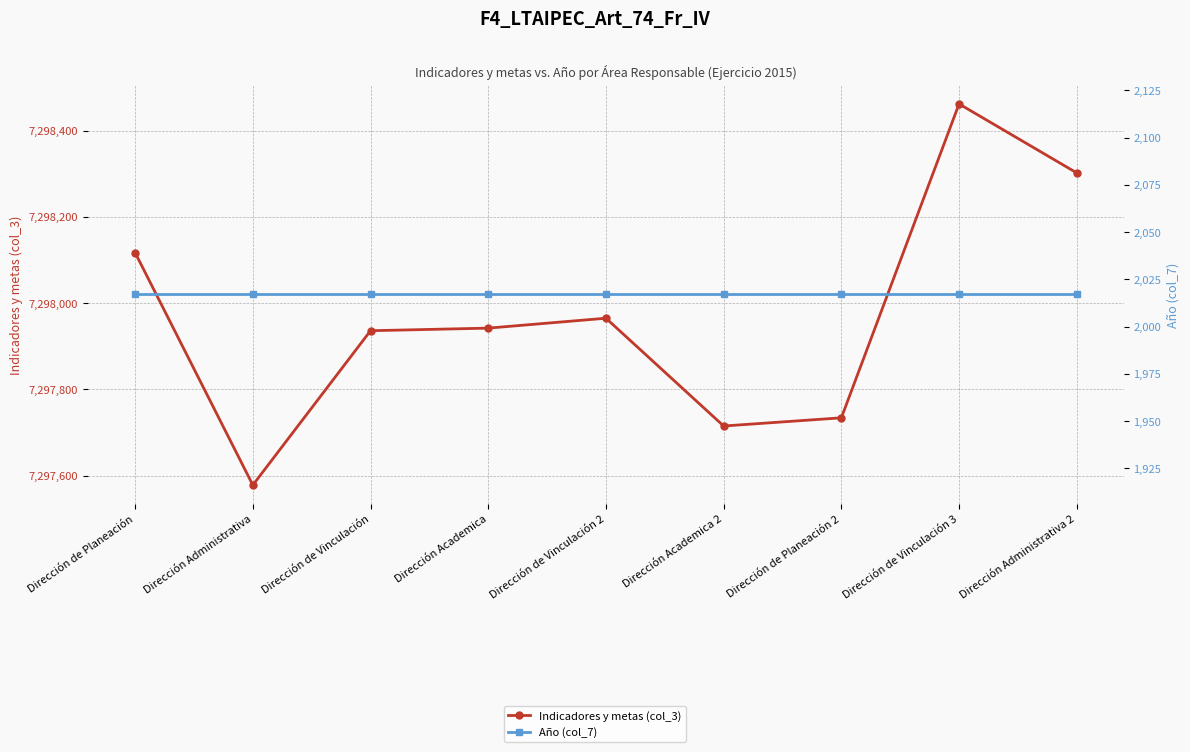

True or false: Indicadores y metas (col_3) and Año (col_7) cross at least once.

False